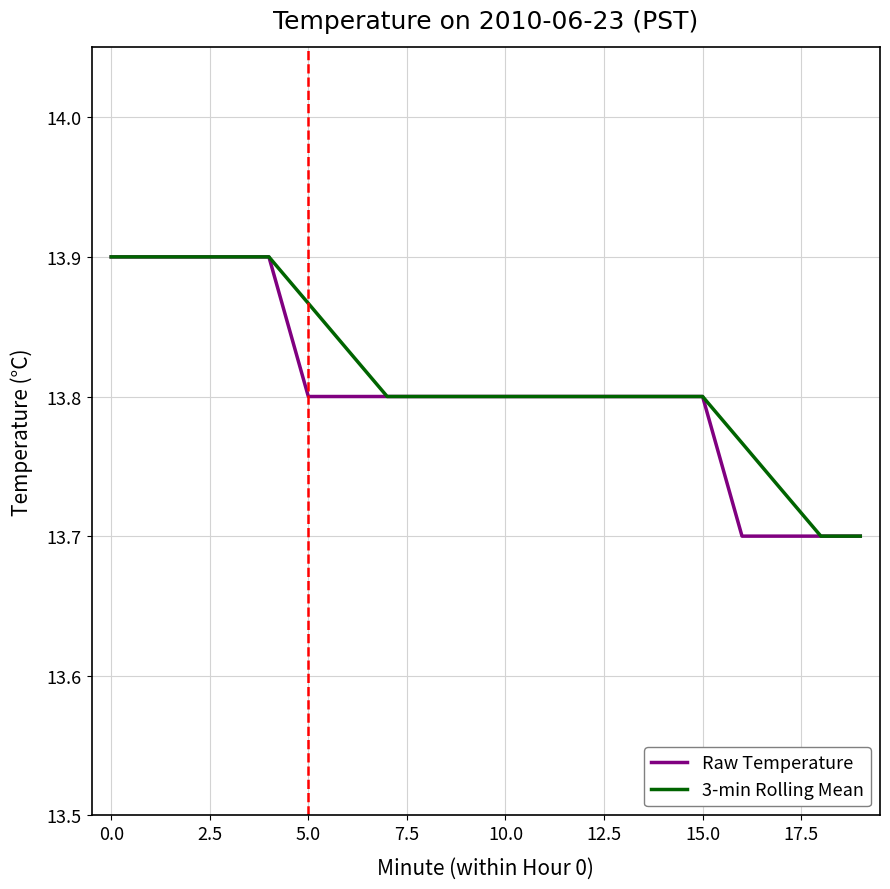

What are all the series names shown in the legend?

Raw Temperature, 3-min Rolling Mean